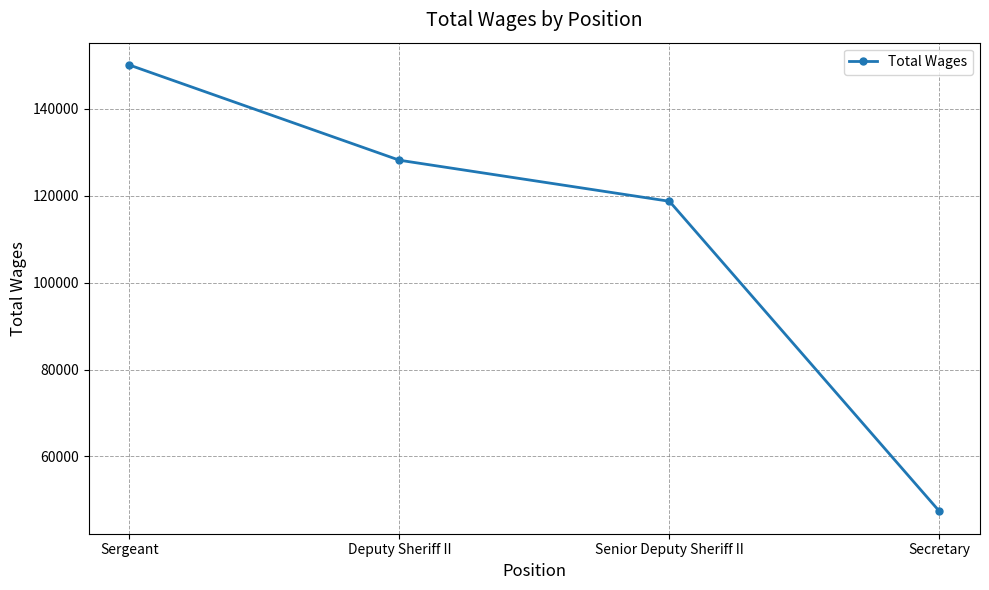

What is the smallest value displayed?

47353